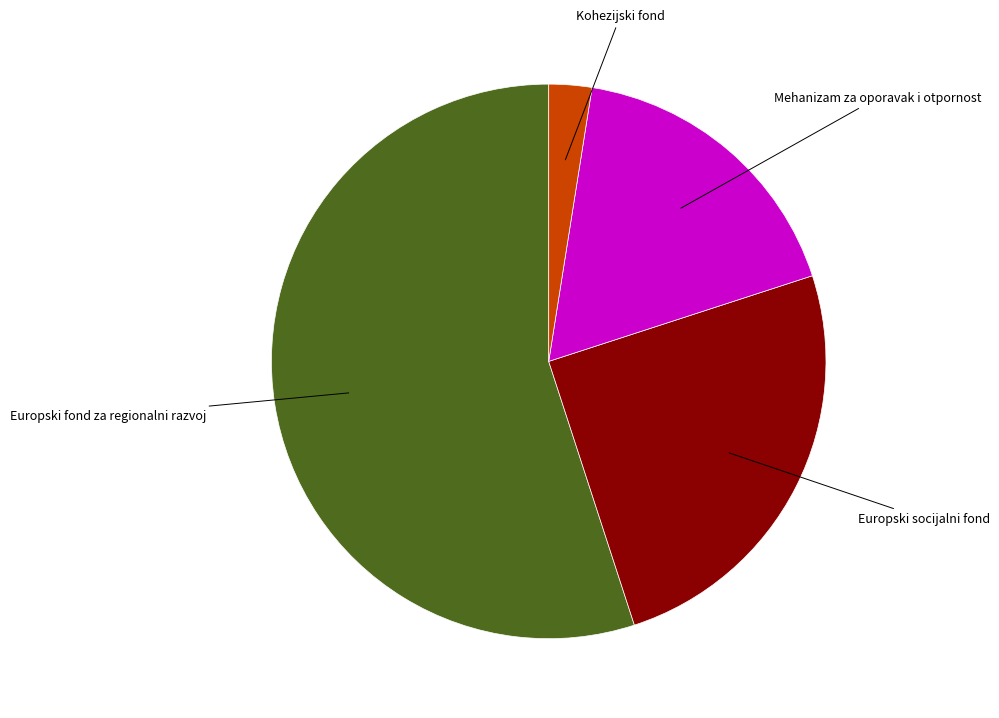

Does any single category account for the majority?

Yes